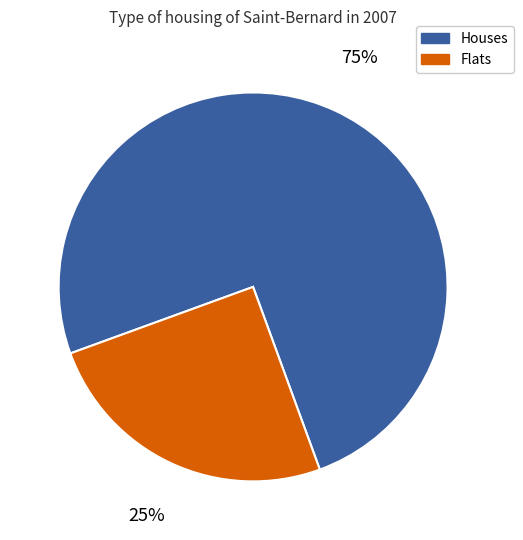

To the nearest percent, what is the difference between the largest and smallest slice percentages?

50%